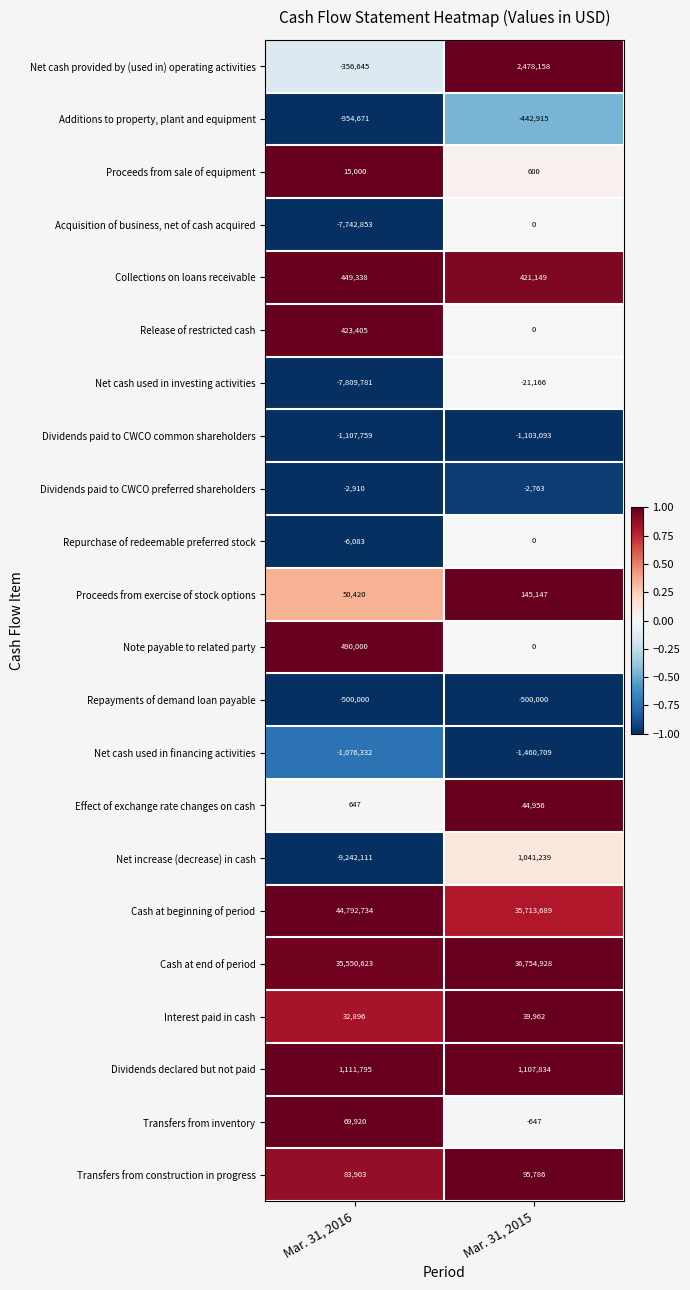

How many series are shown in this chart?

22